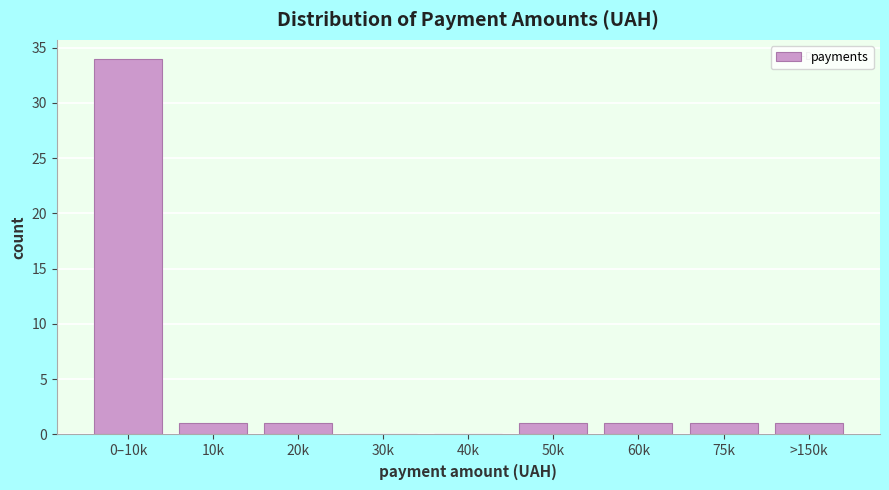

Reading left to right, transcribe all the data shown in this chart.

0–10k=34	10k=1	20k=1	30k=0	40k=0	50k=1	60k=1	75k=1	>150k=1